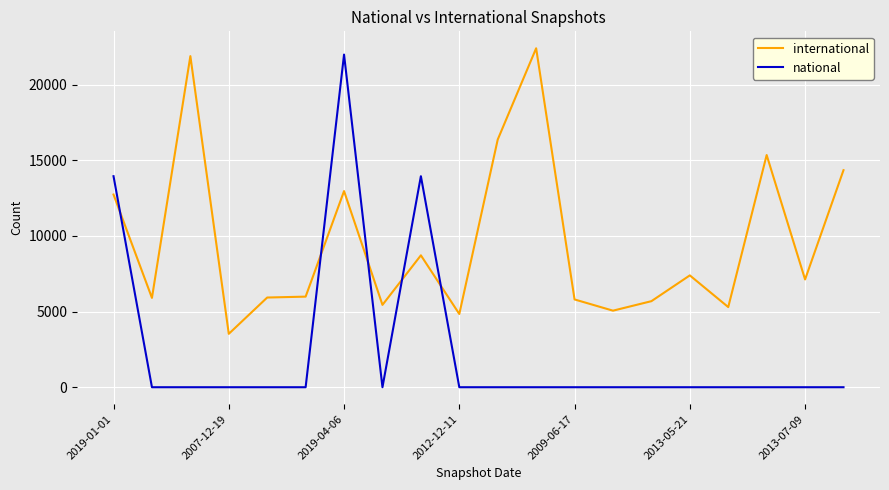

Which series has the largest total across all categories?

international